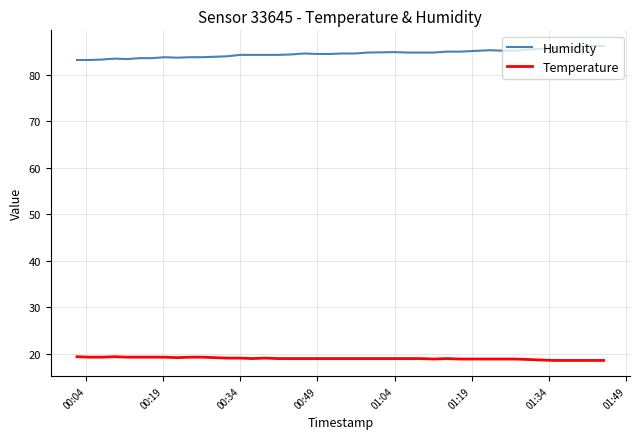

What is the difference between the maximum and minimum values in the Humidity series?

3.0